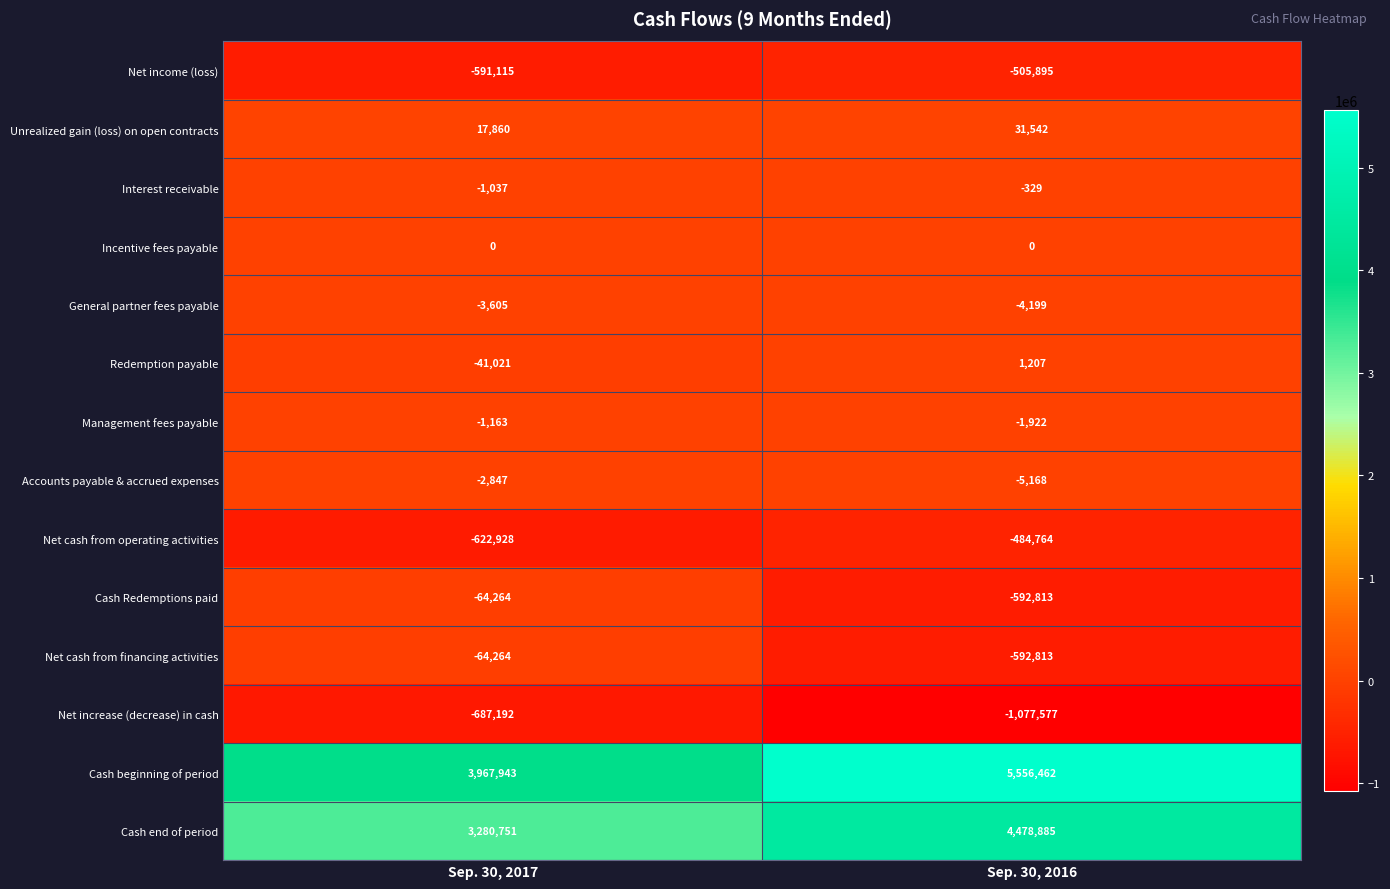

What is the total value across all series at Sep. 30, 2016?

6802616